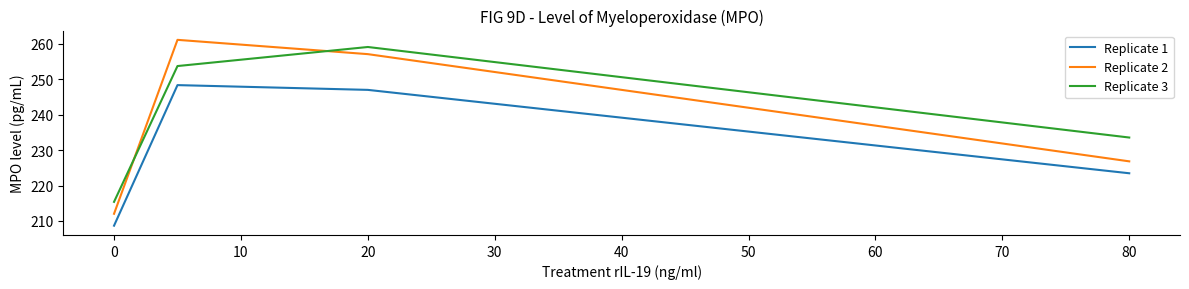

Which series has the largest range (max minus min)?

Replicate 2